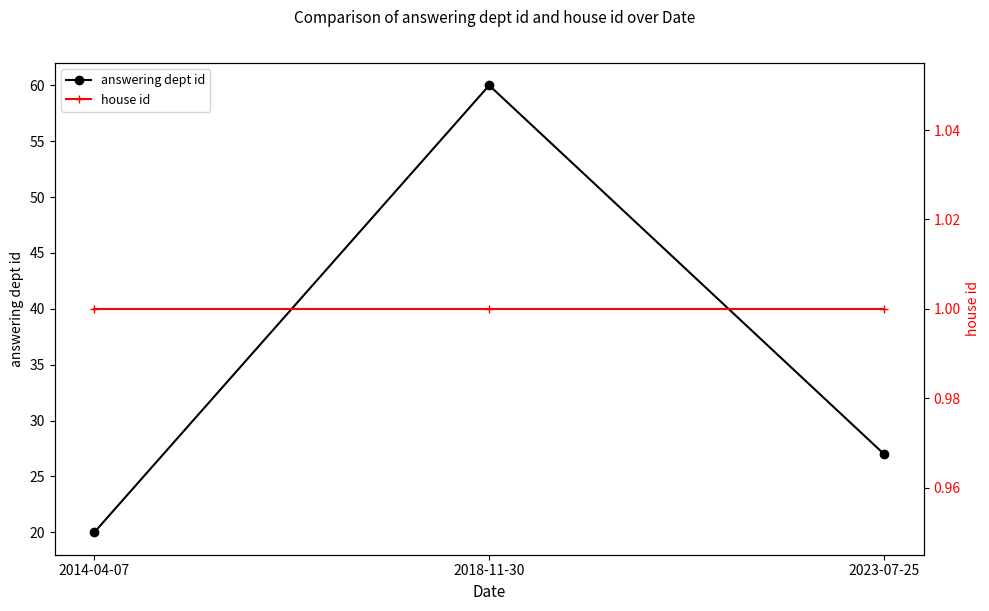

Reading left to right, list all the values displayed in this chart.

answering dept id: 20	60	27
house id: 1	1	1